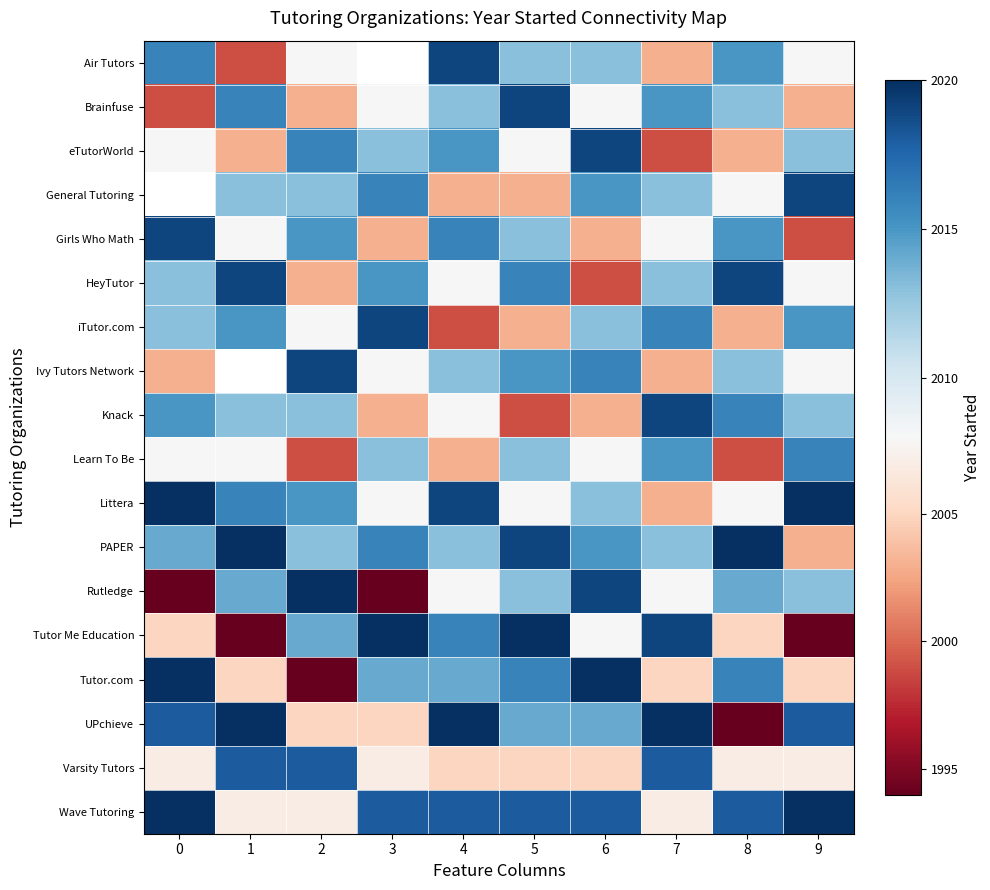

At which category is the sum across all series the highest?

5